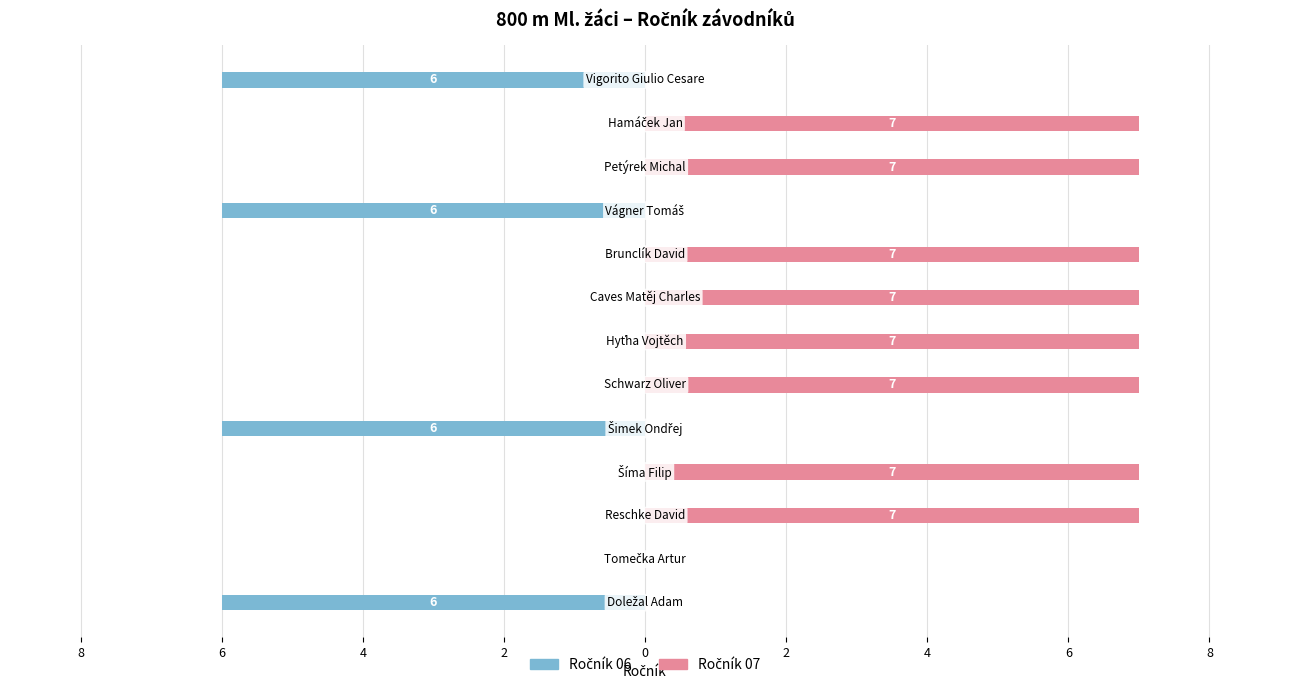

Rank the series at 12 from lowest to highest value.

Ročník 06, Ročník 07